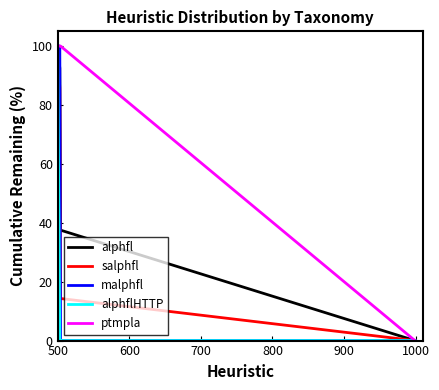

True or false: alphflHTTP has more than 1 points higher than both neighbors.

False